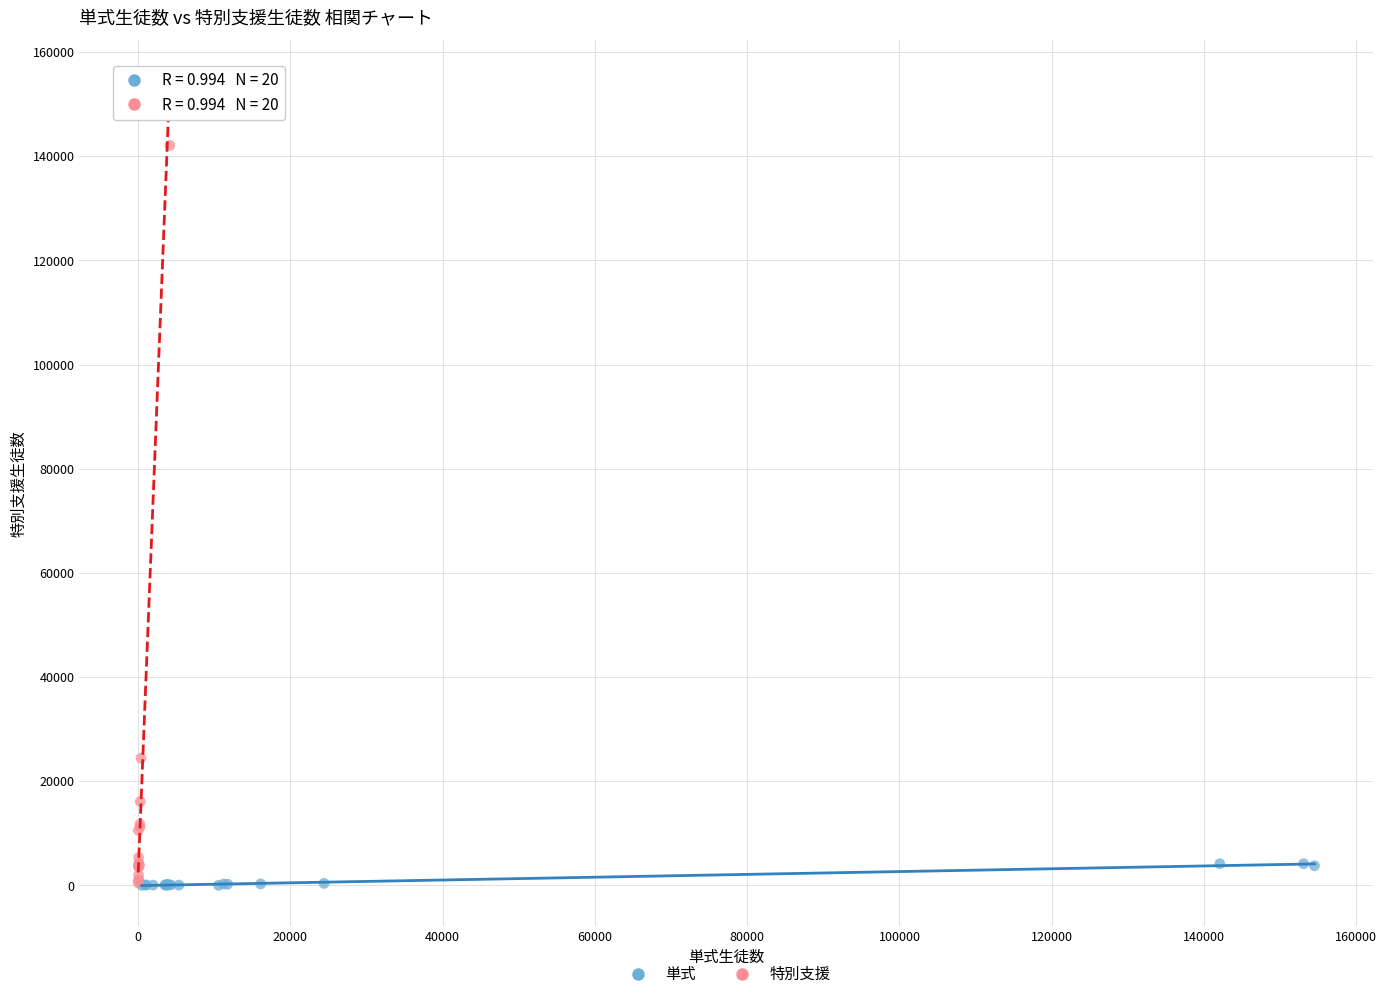

Which series has the widest spread of Y values?

特別支援